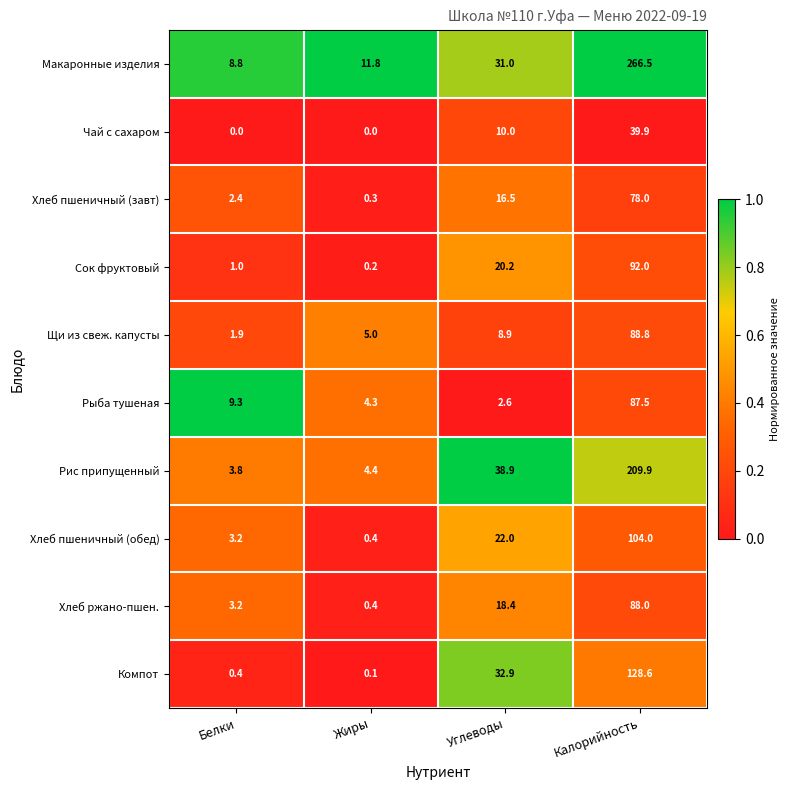

Which category has the lowest value in the Рыба тушеная series?

Углеводы